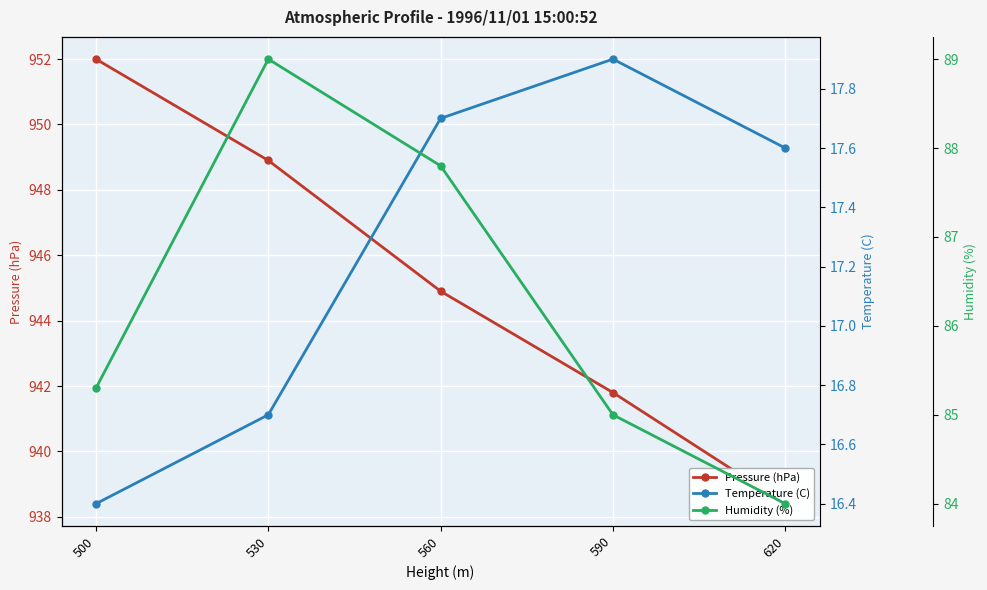

At which label does Temperature (C) reach its minimum?

500